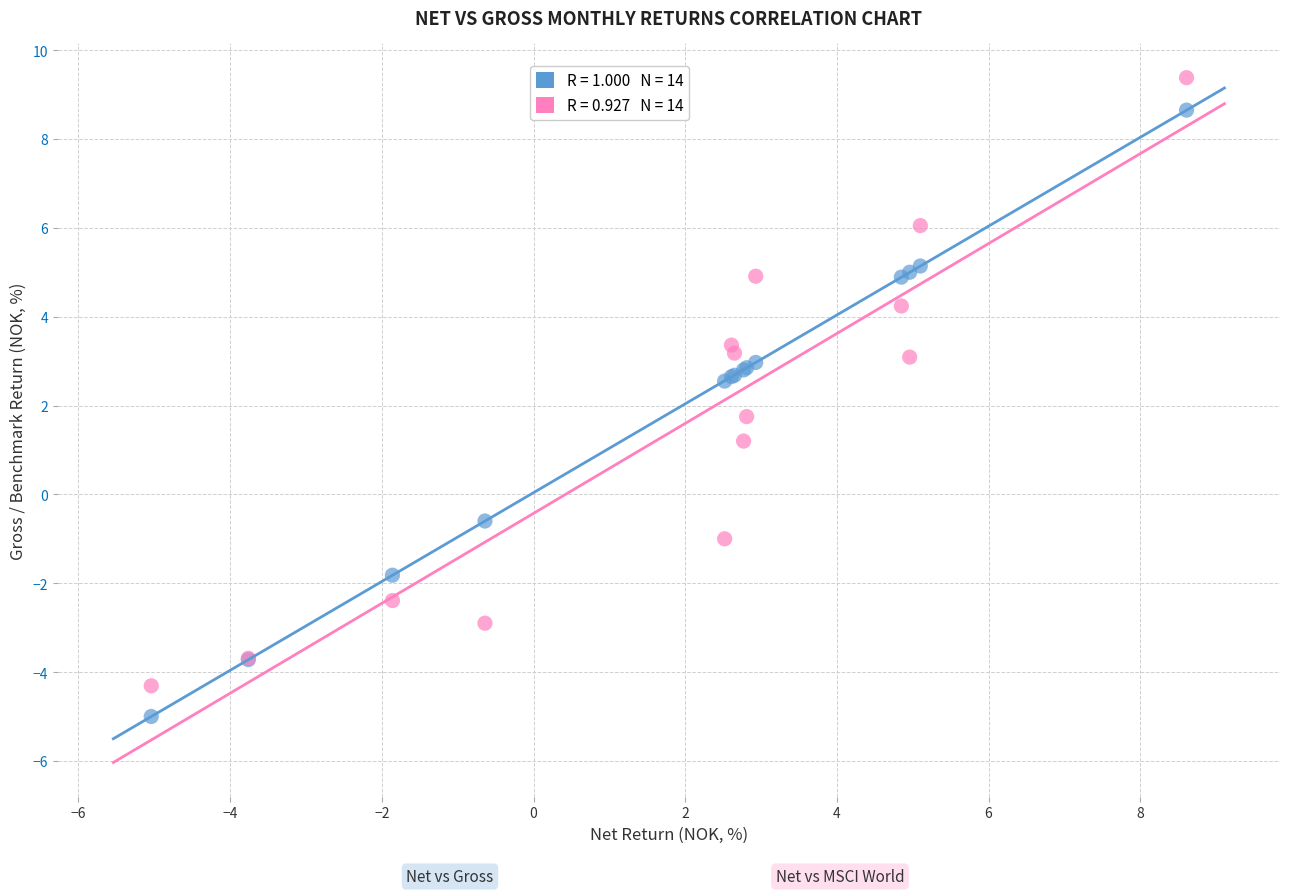

Across all series, what Y value is closest to 2?

1.8